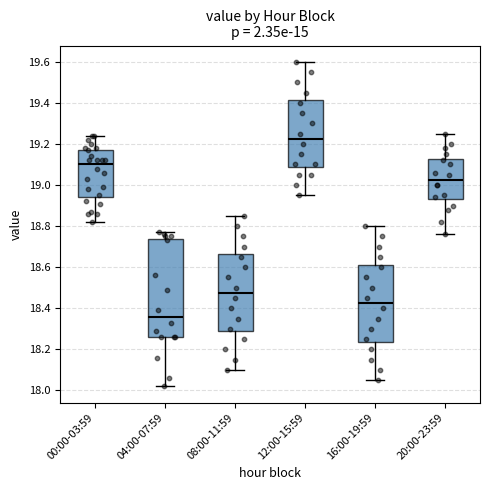

Where does the median line of the box for 12:00-15:59 sit on the y-axis? The values are not printed on the chart, so give them approximately, as read against the axis.

19.22